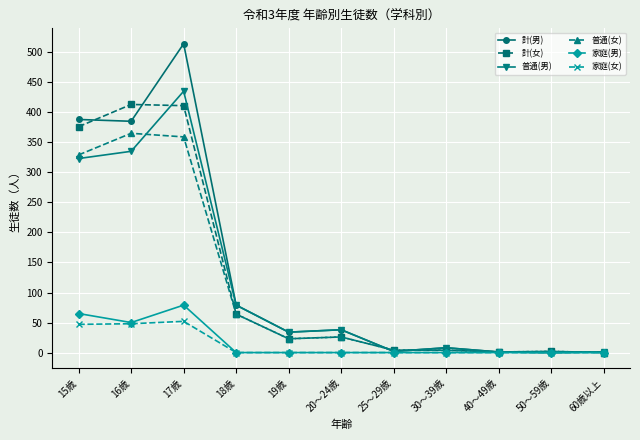

Which series has the widest spread of values?

計(男)